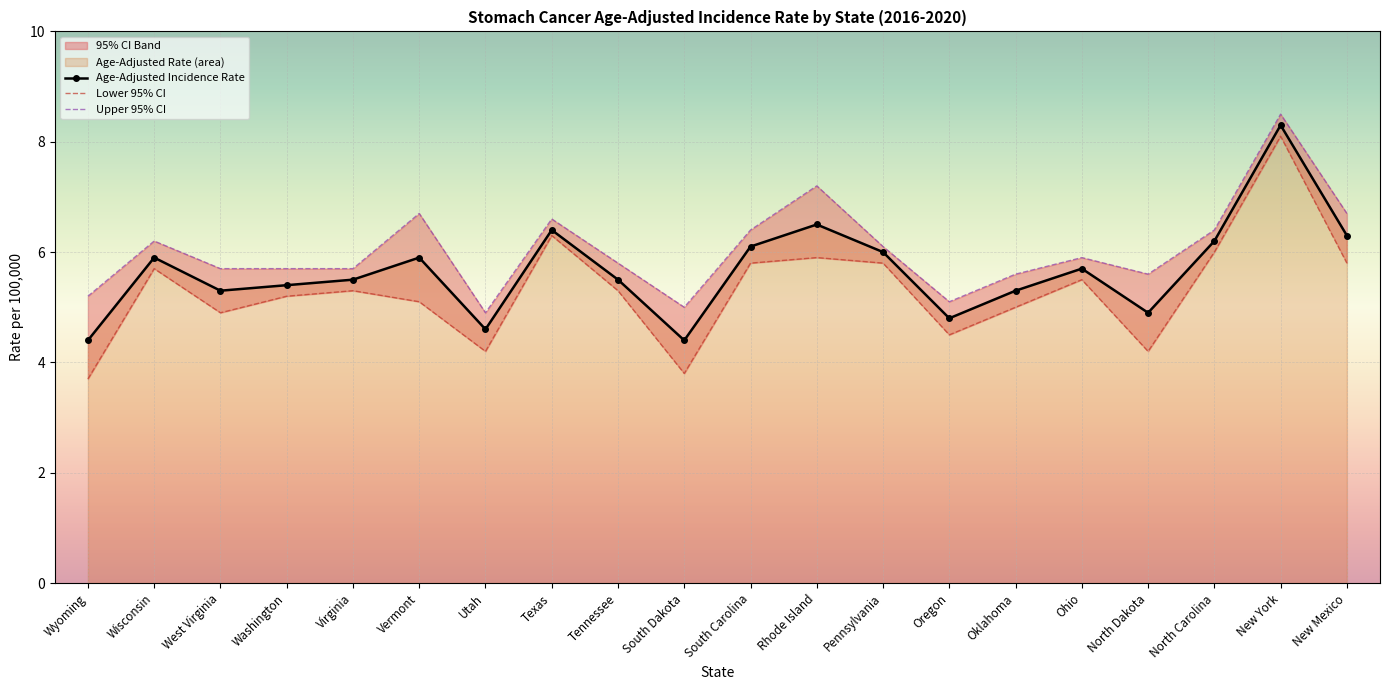

What is the spread (max minus min) of values at North Dakota?

1.4